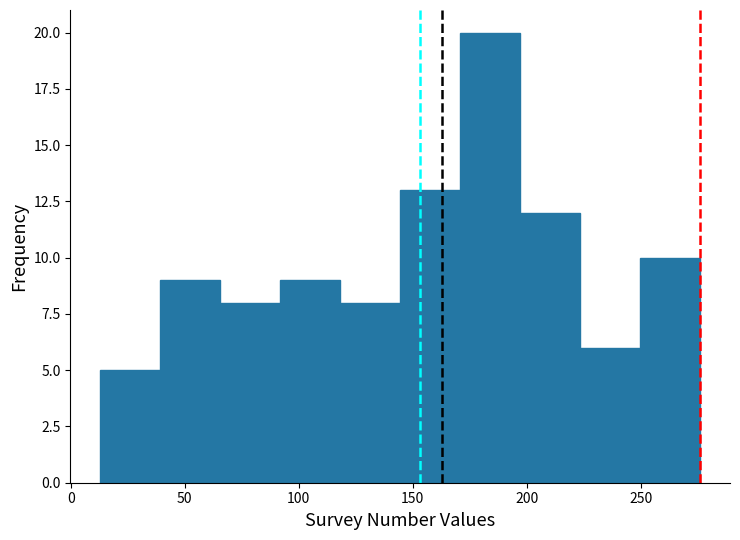

Over which range of the x-axis is the bar tallest?

170 to 195